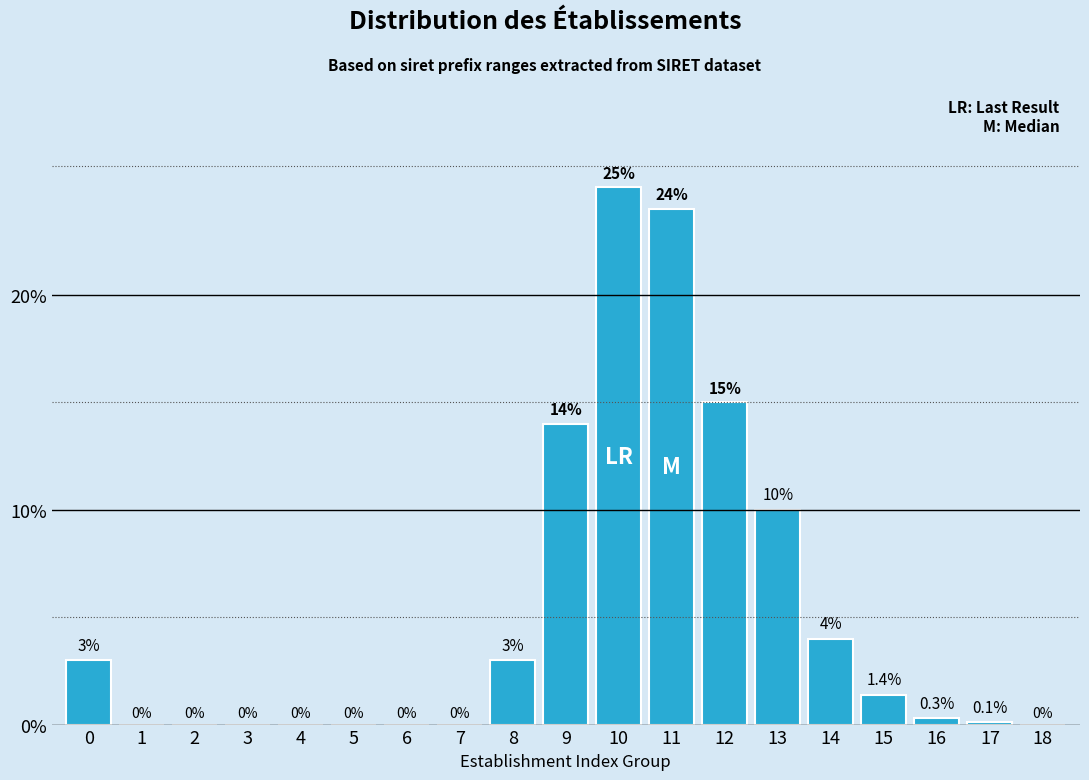

Reading right to left, transcribe all the data shown in this chart.

18=0.0	17=0.1	16=0.3	15=1.4	14=4.0	13=10.0	12=15.0	11=24.0	10=25.0	9=14.0	8=3.0	7=0.0	6=0.0	5=0.0	4=0.0	3=0.0	2=0.0	1=0.0	0=3.0